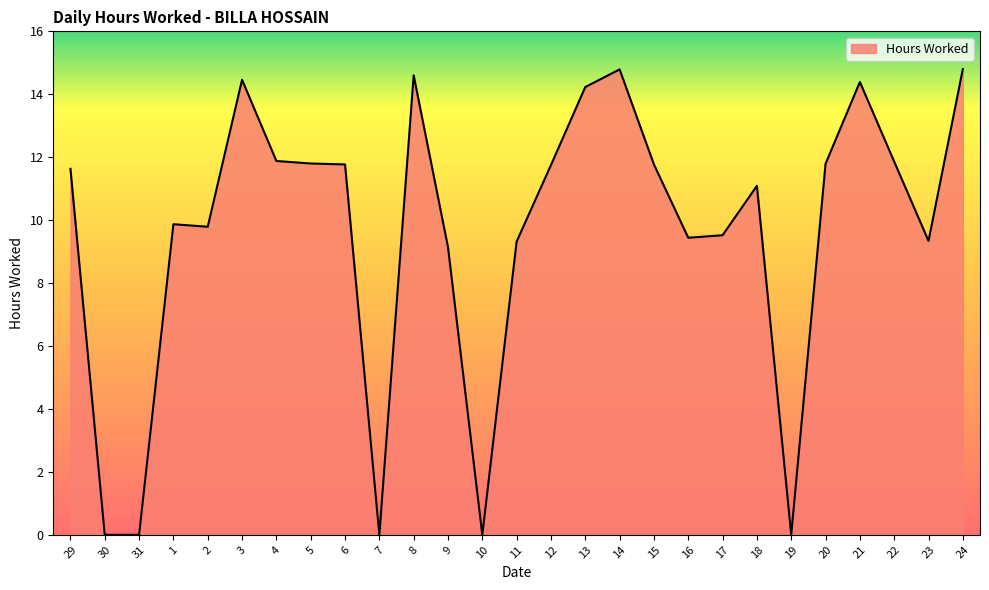

What is the average value?

9.6